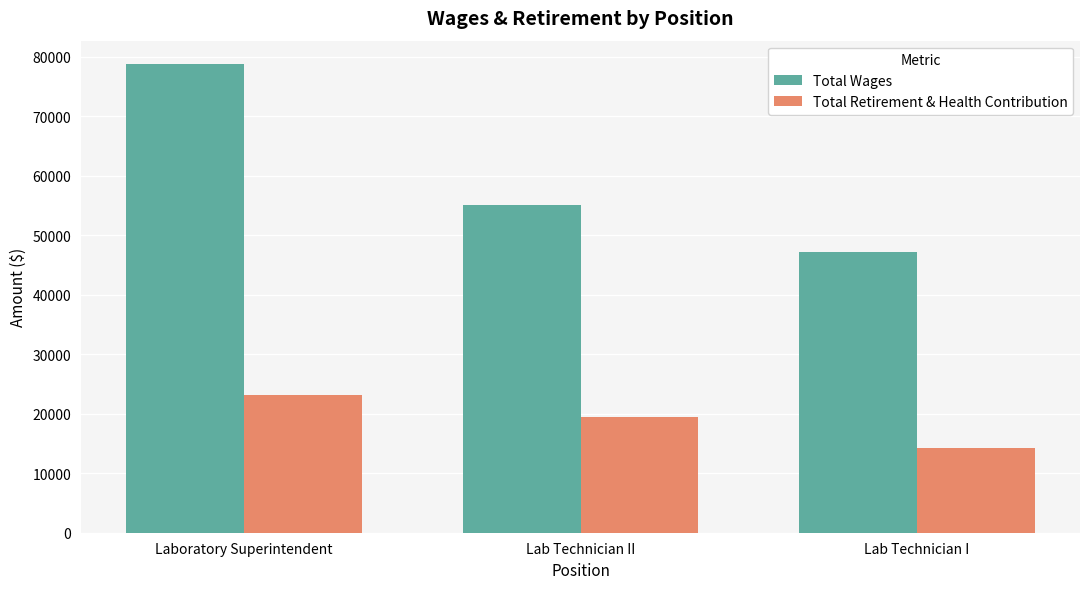

Reading left to right, transcribe all the data shown in this chart.

Total Wages: 78794	55095	47161
Total Retirement & Health Contribution: 23096	19379	14294